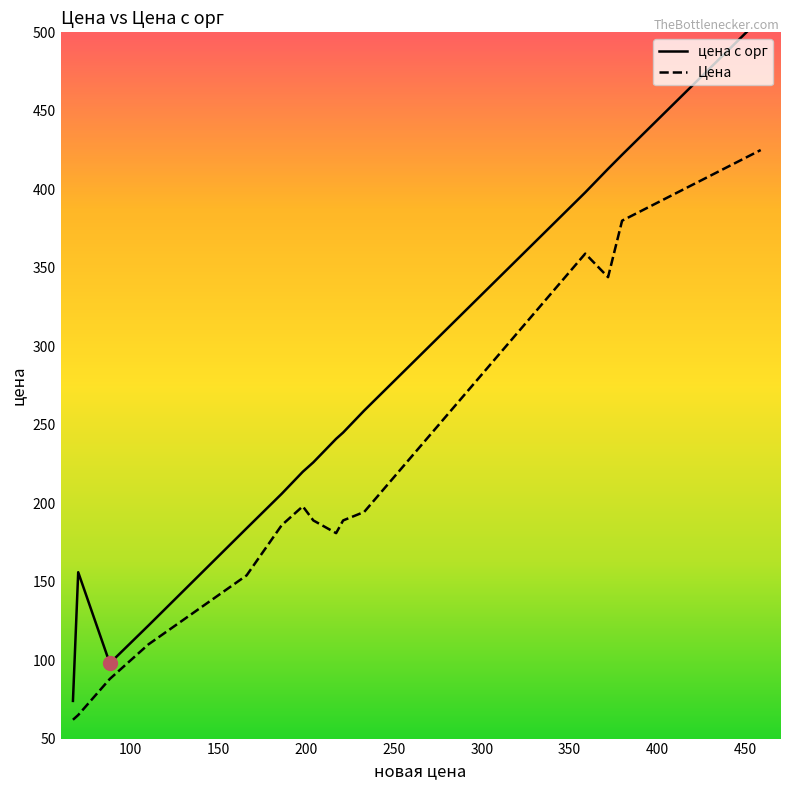

True or false: Цена and цена с орг intersect in this chart.

False